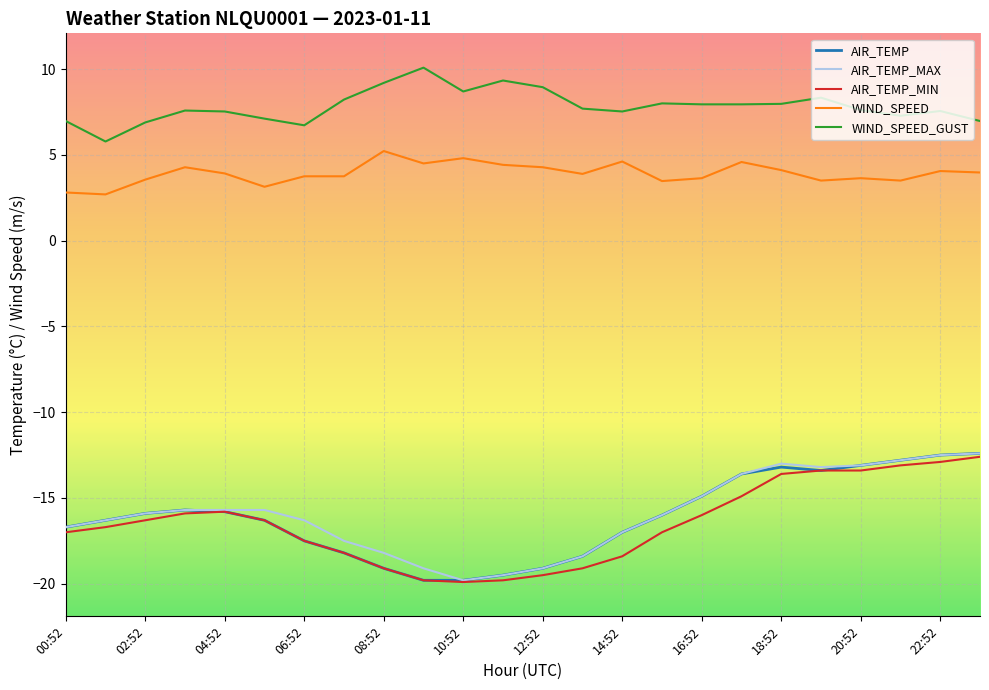

What are all the series names shown in the legend?

AIR_TEMP, AIR_TEMP_MAX, AIR_TEMP_MIN, WIND_SPEED, WIND_SPEED_GUST